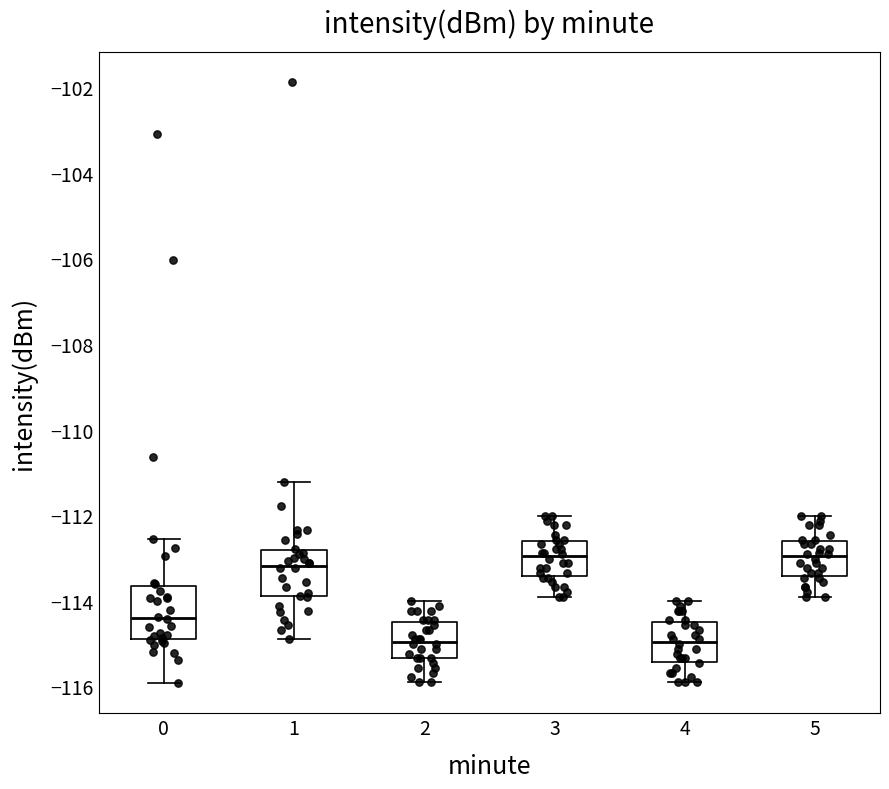

Reading left to right, read every box against the y-axis: the position of its median line, the range the box covers, and the ends of its whiskers. The values are not printed on the chart, so give them approximately, as read against the axis.

0: median -114.4, box -114.8 to -113.6, whiskers -116.0 to -112.6
1: median -113.2, box -113.8 to -112.8, whiskers -115.0 to -111.2
2: median -115.0, box -115.4 to -114.4, whiskers -116.0 to -114.0
3: median -113.0, box -113.4 to -112.6, whiskers -114.0 to -112.0
4: median -115.0, box -115.4 to -114.4, whiskers -116.0 to -114.0
5: median -113.0, box -113.4 to -112.6, whiskers -114.0 to -112.0